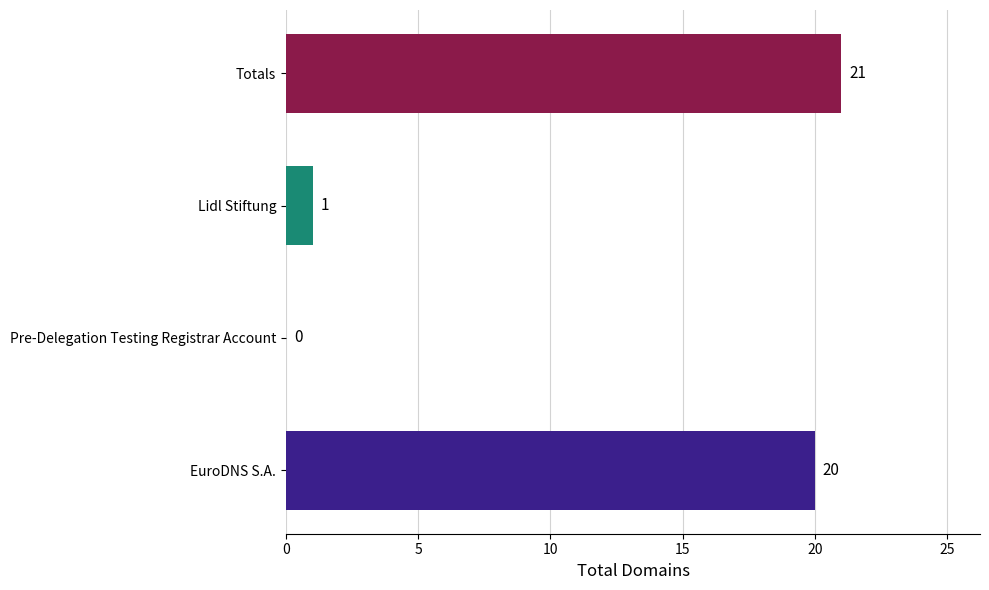

Reading bottom to top, list all the values displayed in this chart.

EuroDNS S.A.=20	Pre-Delegation Testing Registrar Account=0	Lidl Stiftung=1	Totals=21